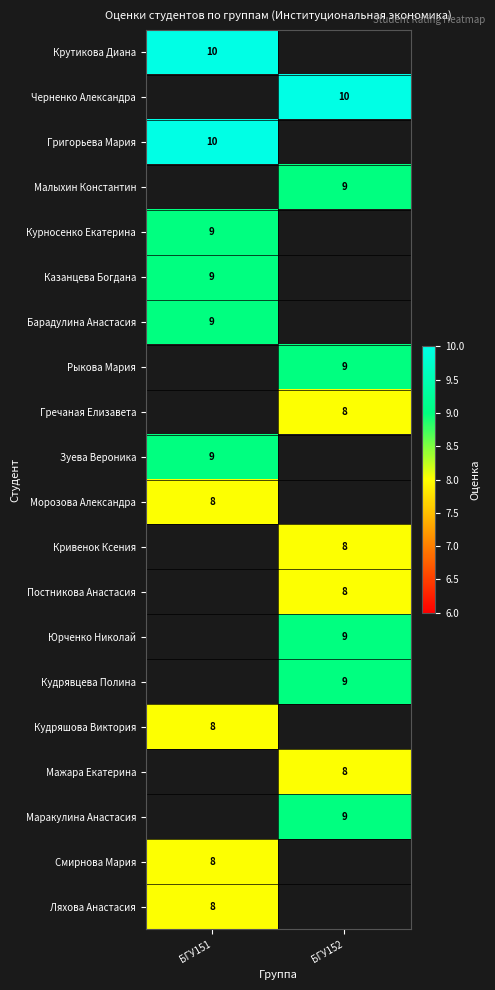

The Смирнова Мария series shows 8 at БГУ151. True or false?

True